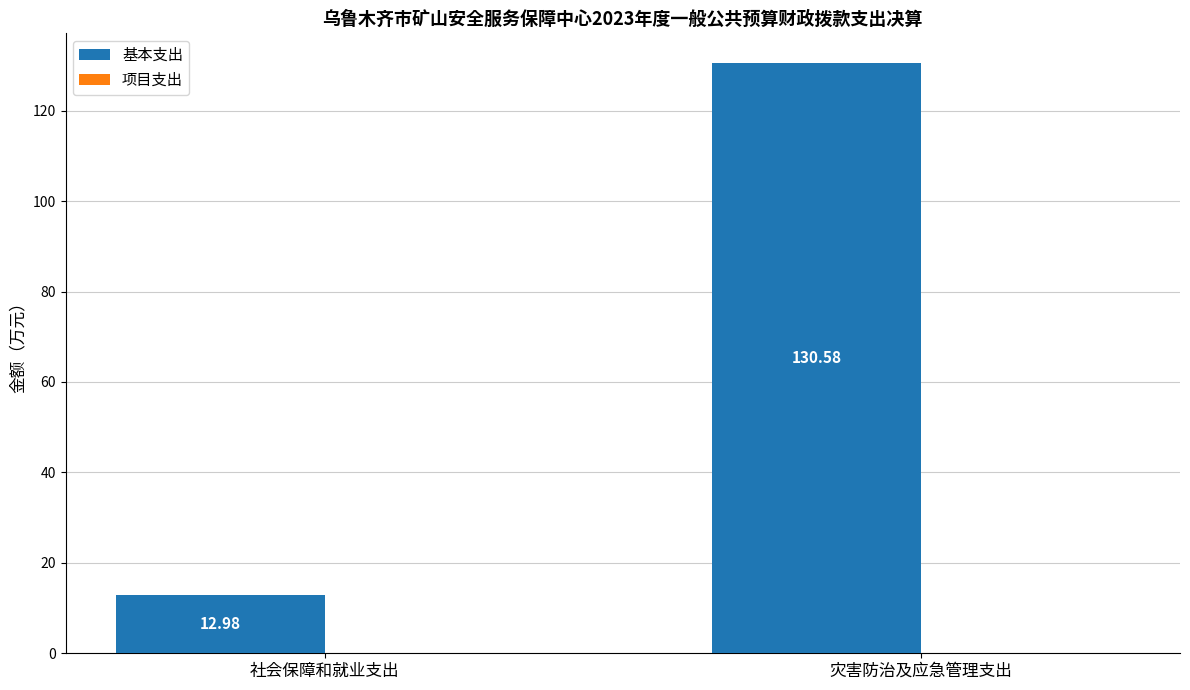

At which label does the data first exceed 130?

灾害防治及应急管理支出